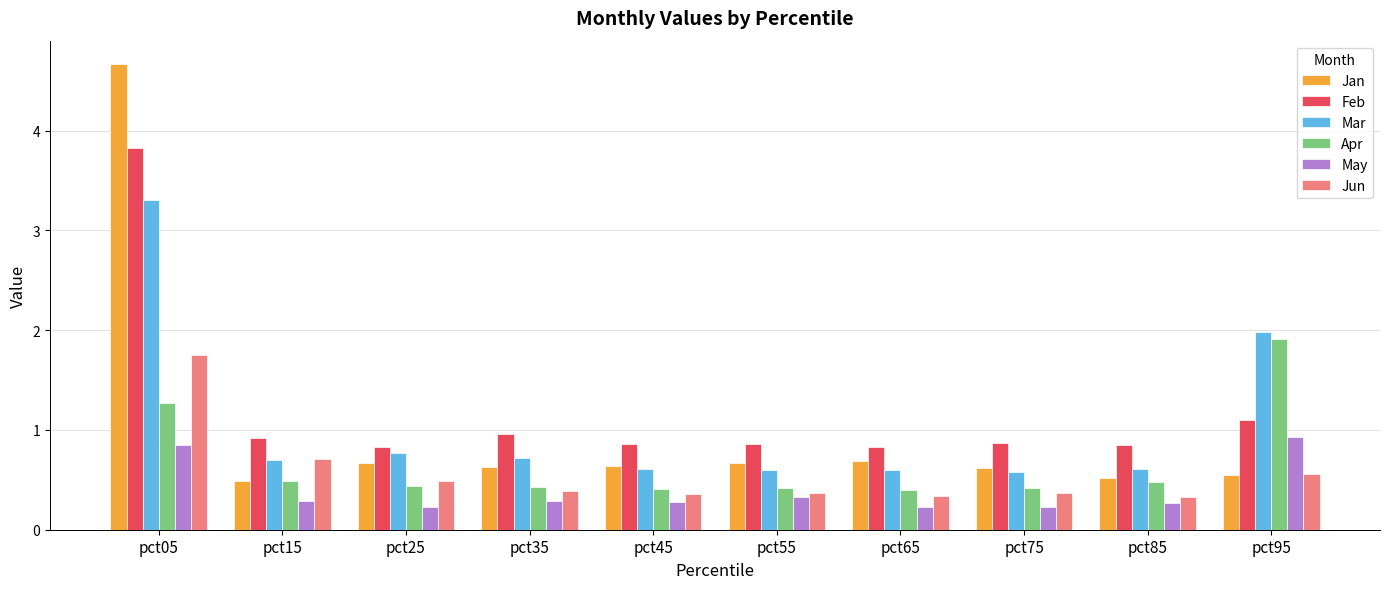

Does the chart contain stacked bars?

No